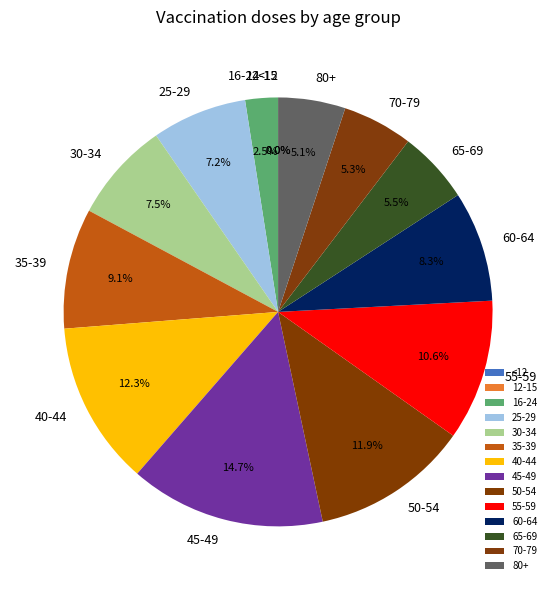

What portion of the pie excludes 30-34?

92.5%